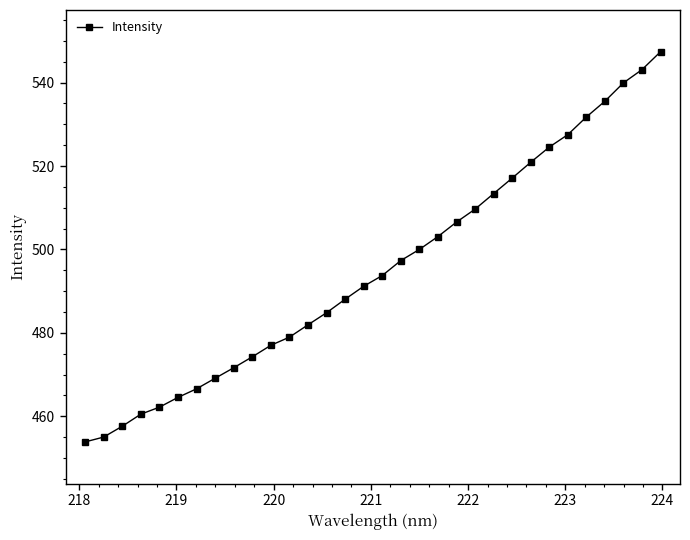

True or false: there are more than 2 points higher than both neighbors.

False